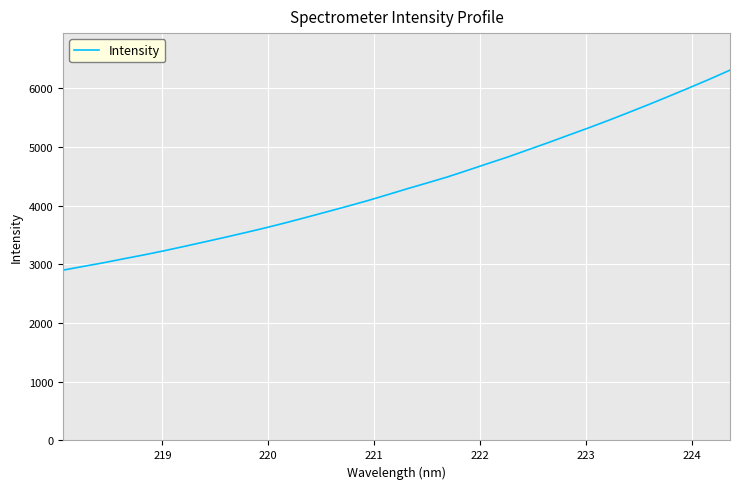

What is the maximum value shown in the chart?

6312.3